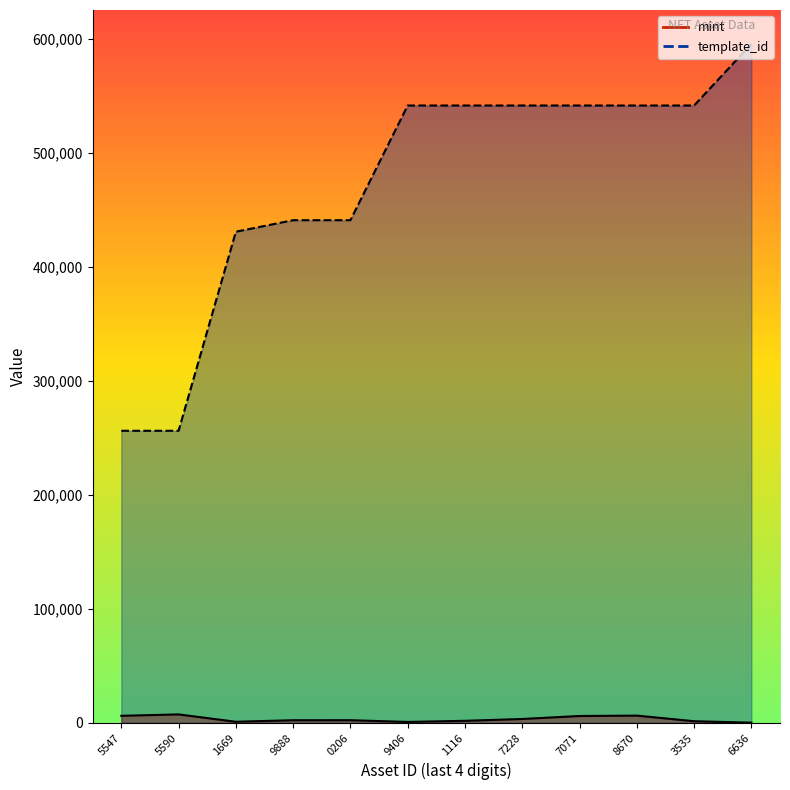

What position from the right is 9406?

7